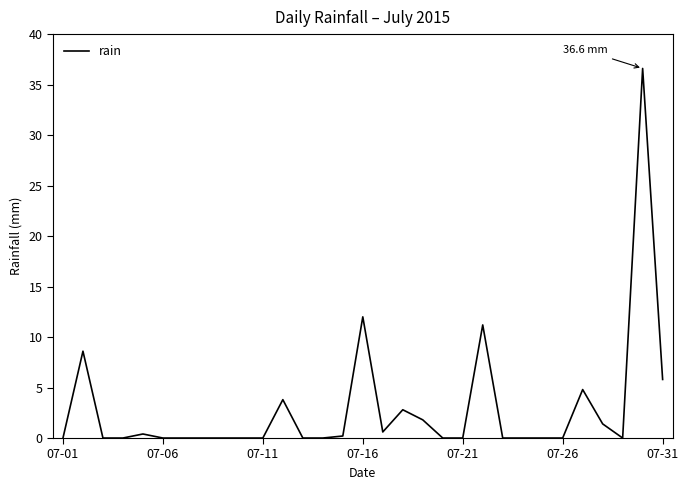

How many lines are shown in the chart?

1